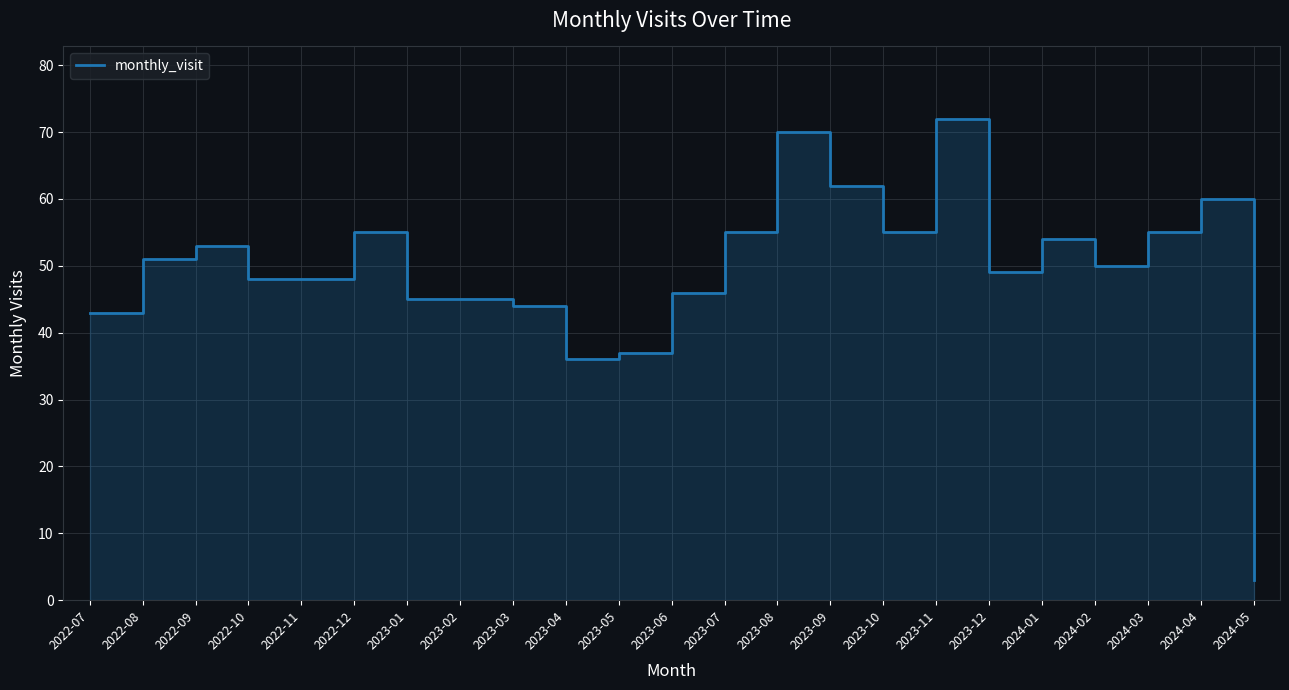

Where is the data nearest to the value 37?

2023-05